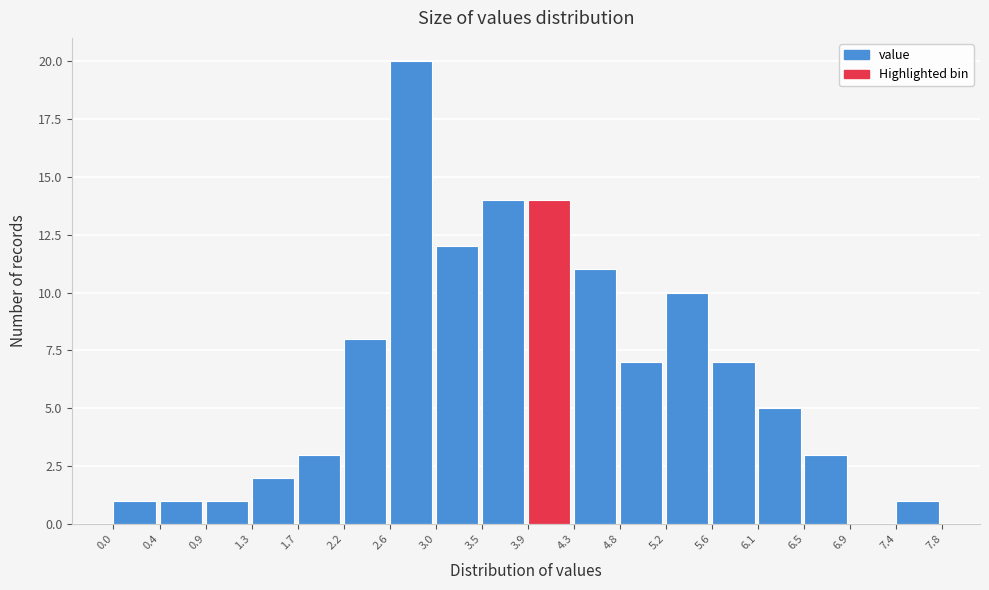

Over which range of the x-axis is the bar tallest?

2.6 to 3.0